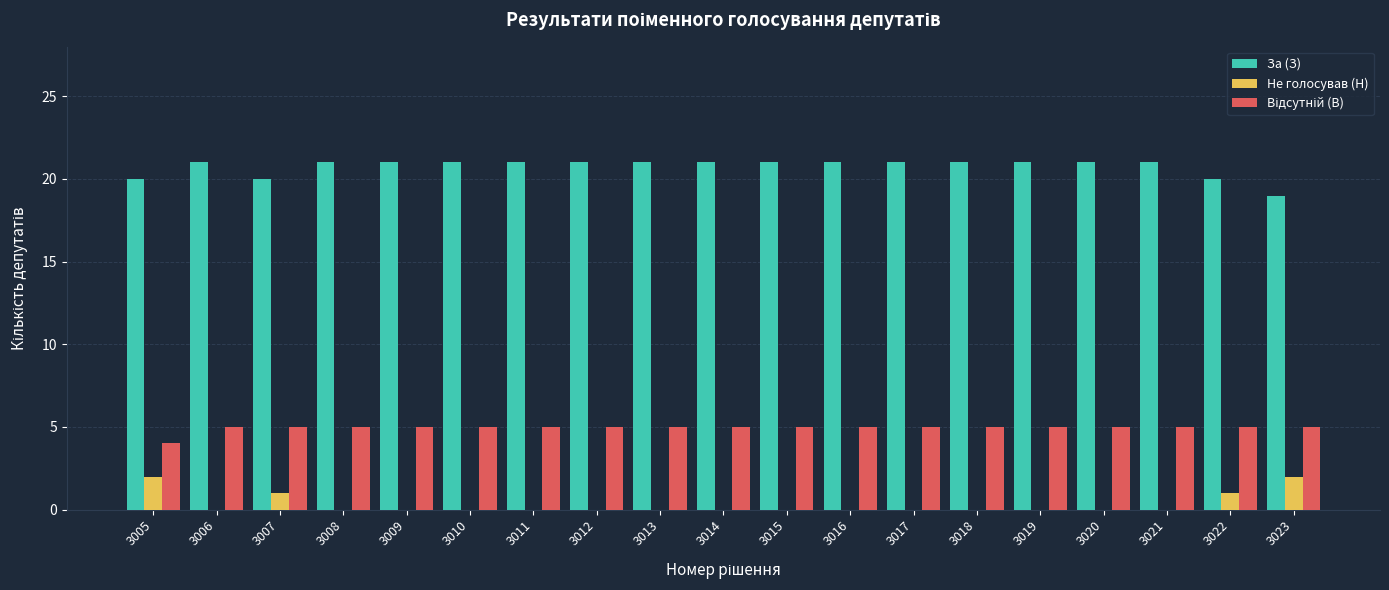

What is the spread (max minus min) of values at 3020?

21